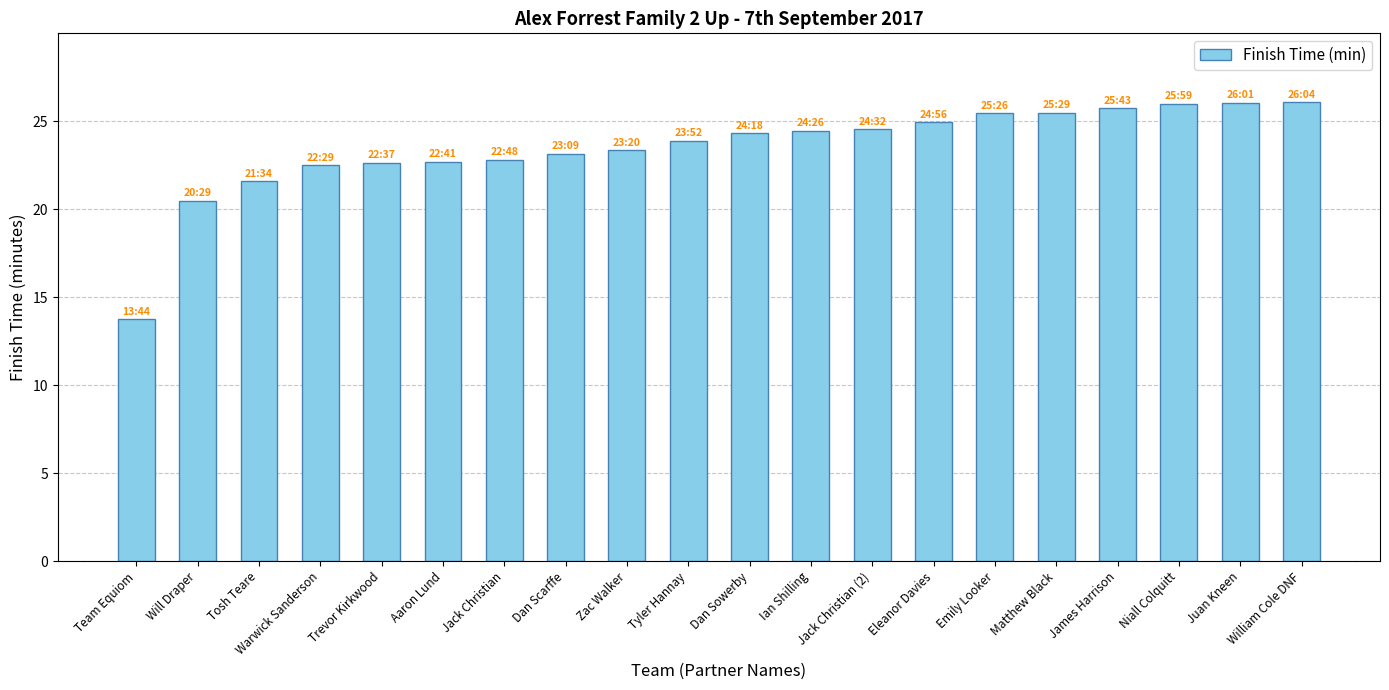

The value at Tyler Hannay is 8.7. True or false?

False